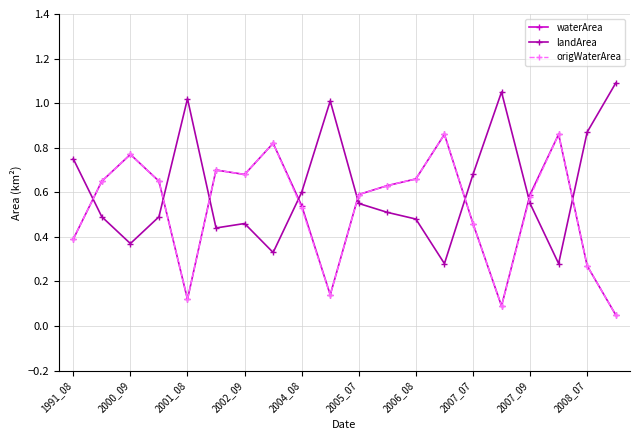

How many times do origWaterArea and landArea cross each other?

8